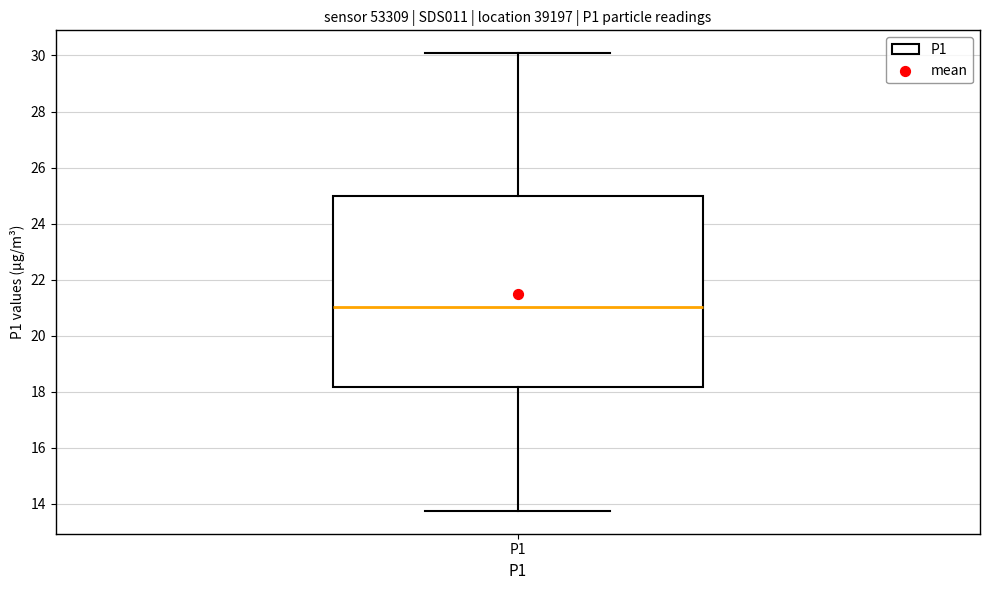

Read this box plot against the y-axis: the position of the median line, the range covered by the box, and the ends of both whiskers. The values are not printed on the chart, so give them approximately, as read against the axis.

median 21.0, box 18.2 to 25.0, whiskers 13.8 to 30.0